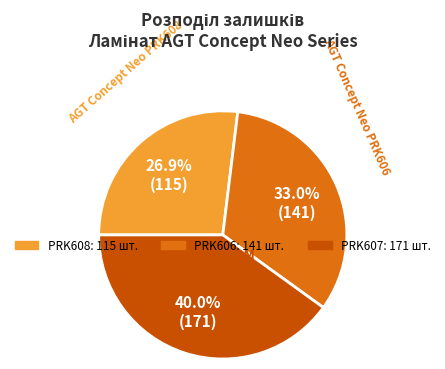

Is there a majority slice in this chart?

No